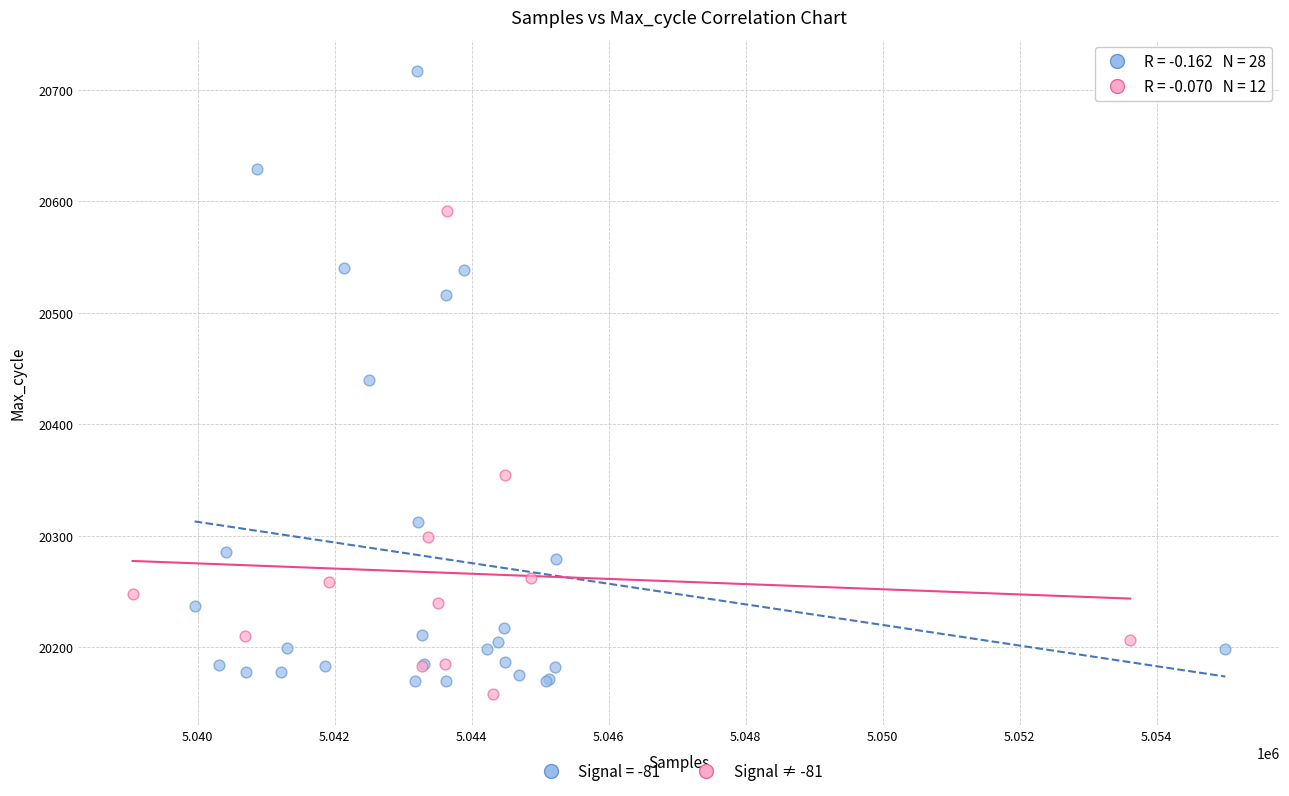

Which series has the widest spread of Y values?

Signal = -81